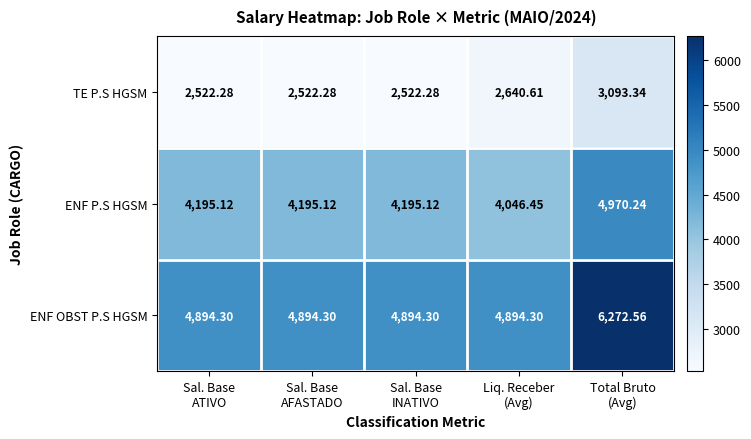

Which label corresponds to the largest value in the chart?

Total Bruto
(Avg)